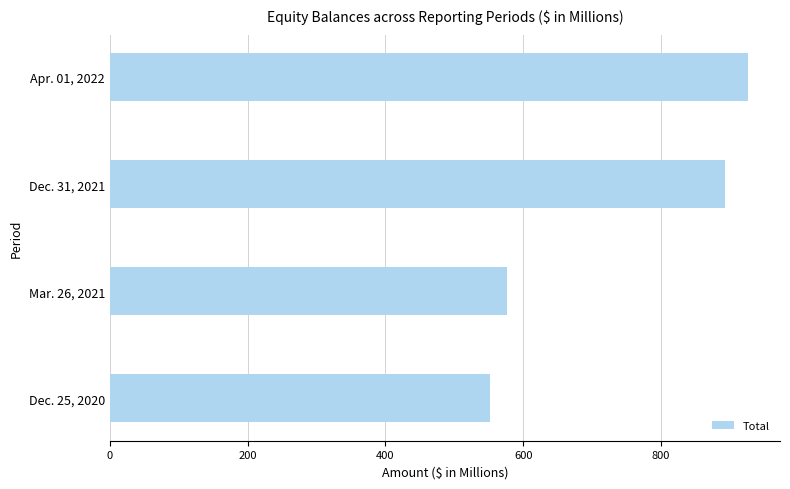

True or false: the data shows 576.6 at Mar. 26, 2021.

True